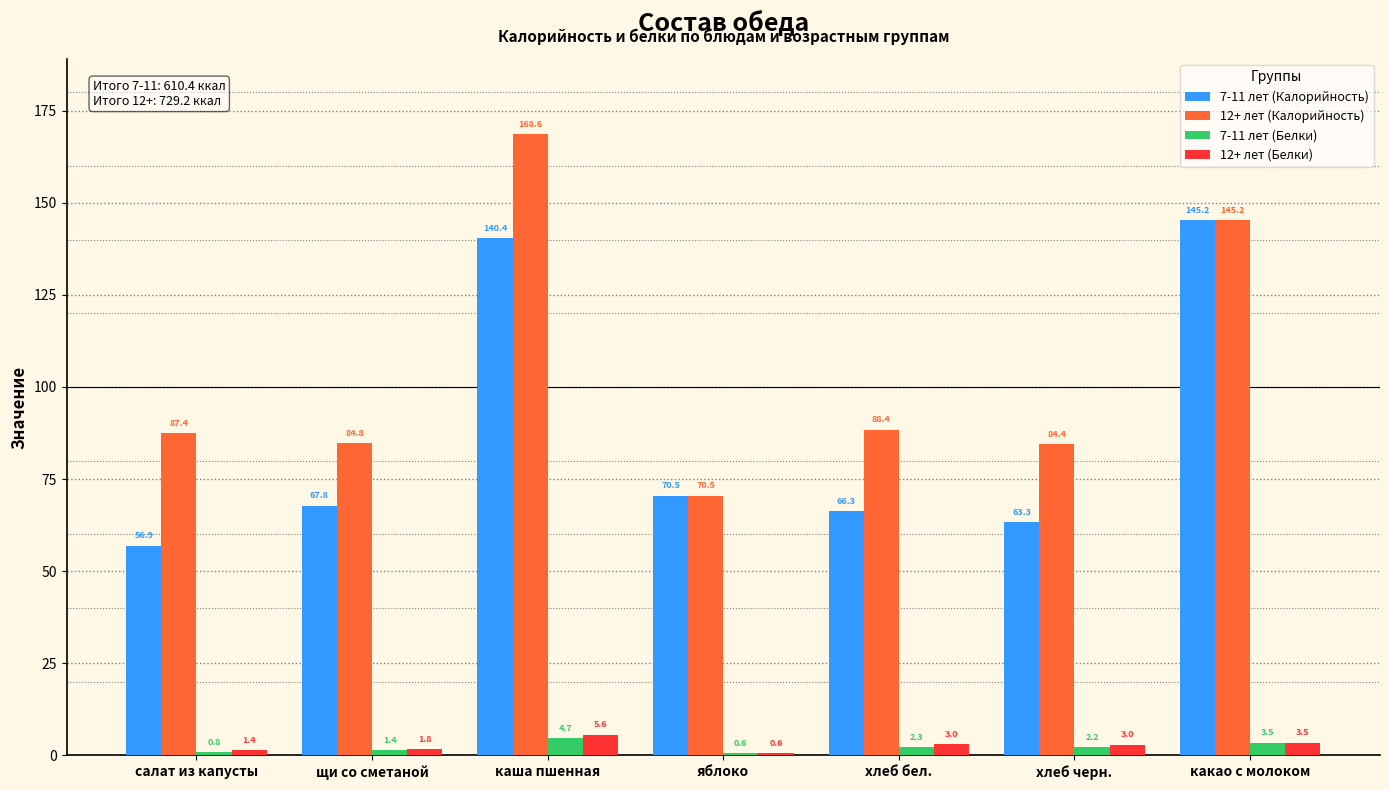

Reading left to right, transcribe all the data shown in this chart.

7-11 лет (Калорийность): салат из капусты=56.9	щи со сметаной=67.8	каша пшенная=140.4	яблоко=70.5	хлеб бел.=66.3	хлеб черн.=63.3	какао с молоком=145.2
12+ лет (Калорийность): салат из капусты=87.4	щи со сметаной=84.8	каша пшенная=168.6	яблоко=70.5	хлеб бел.=88.4	хлеб черн.=84.4	какао с молоком=145.2
7-11 лет (Белки): салат из капусты=0.8	щи со сметаной=1.4	каша пшенная=4.7	яблоко=0.6	хлеб бел.=2.3	хлеб черн.=2.2	какао с молоком=3.5
12+ лет (Белки): салат из капусты=1.4	щи со сметаной=1.8	каша пшенная=5.6	яблоко=0.6	хлеб бел.=3.0	хлеб черн.=3.0	какао с молоком=3.5